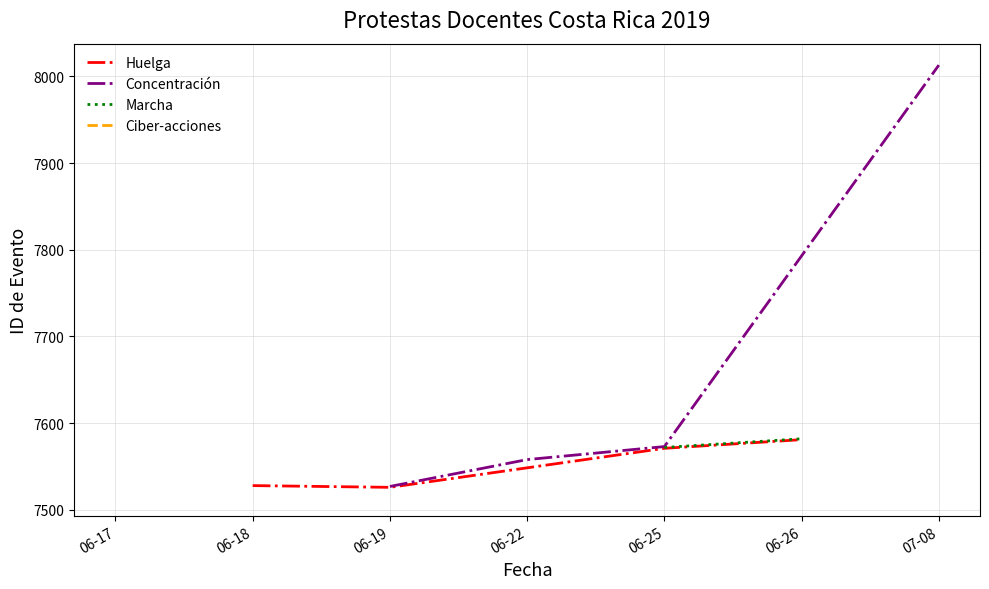

At how many categories does at least one series exceed 7640?

1